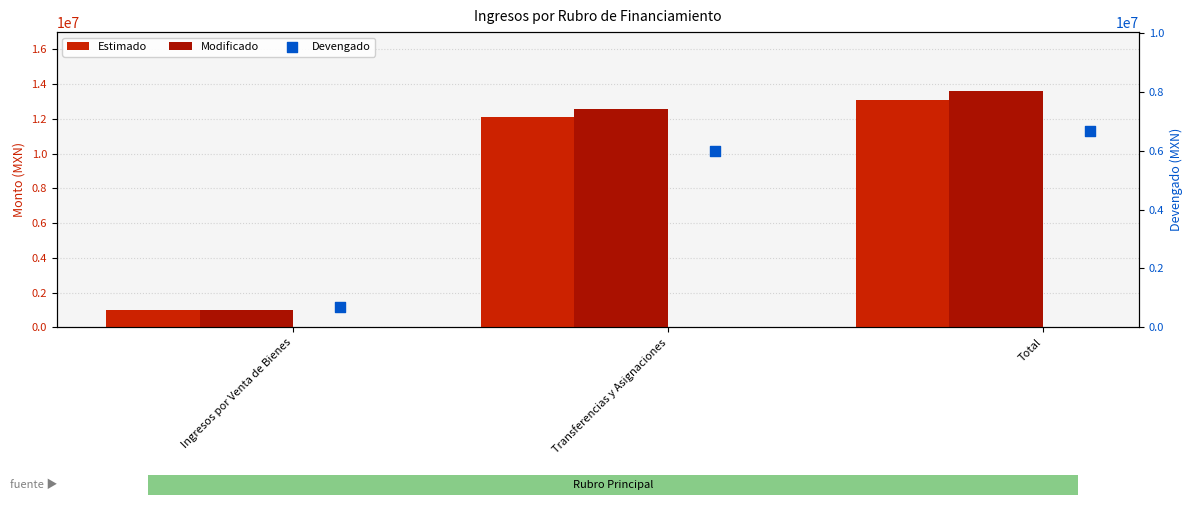

Which series has the largest Y range (max minus min)?

Modificado